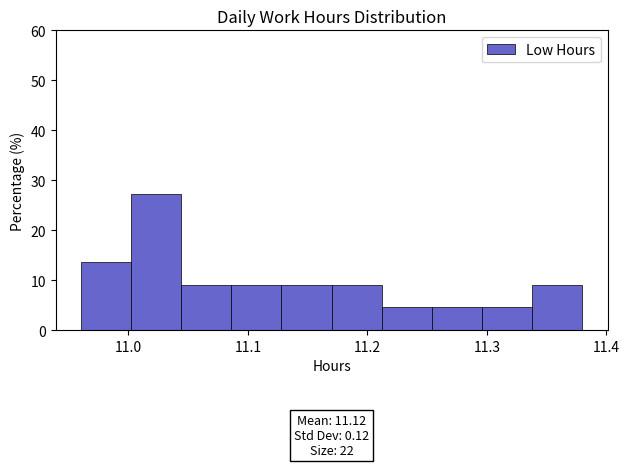

Which range on the x-axis has the tallest bar?

11.002 to 11.044